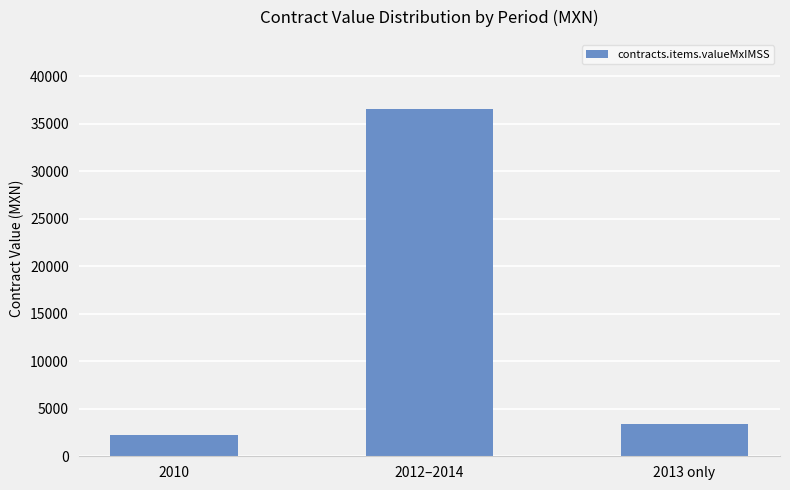

What is the maximum value shown in the chart?

36507.5